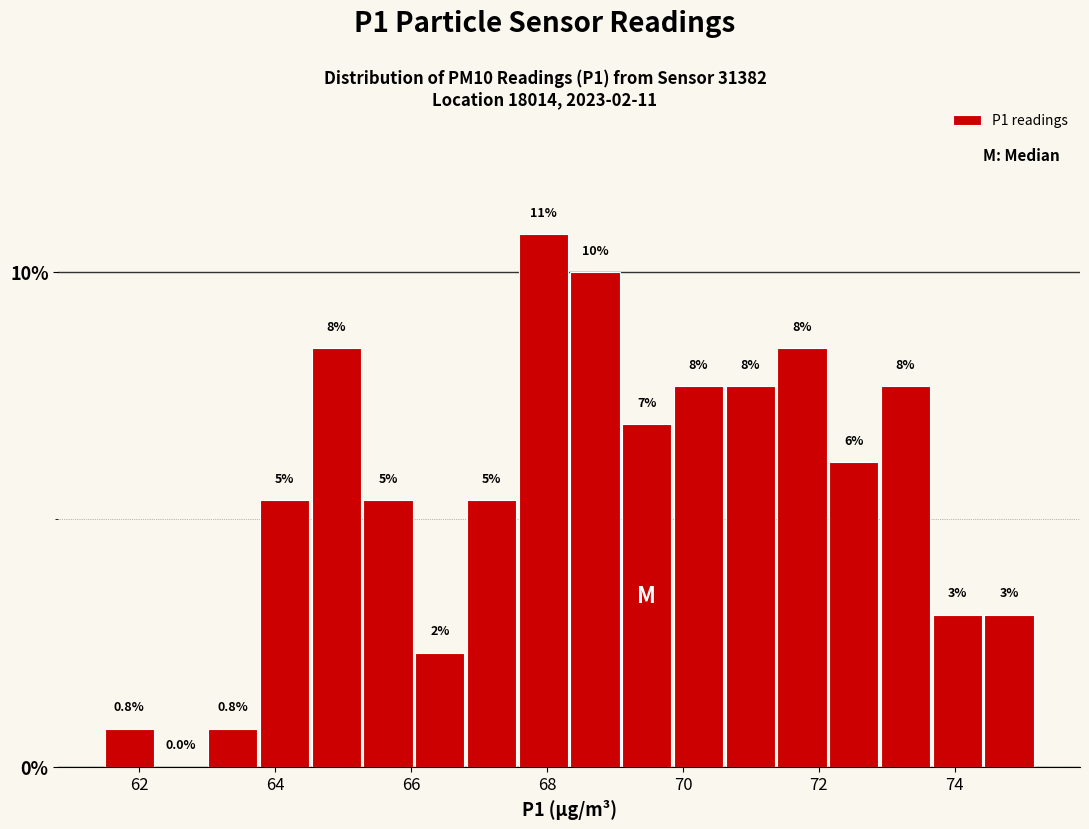

Read against the x-axis, roughly where is the centre of the tallest bar?

68.0